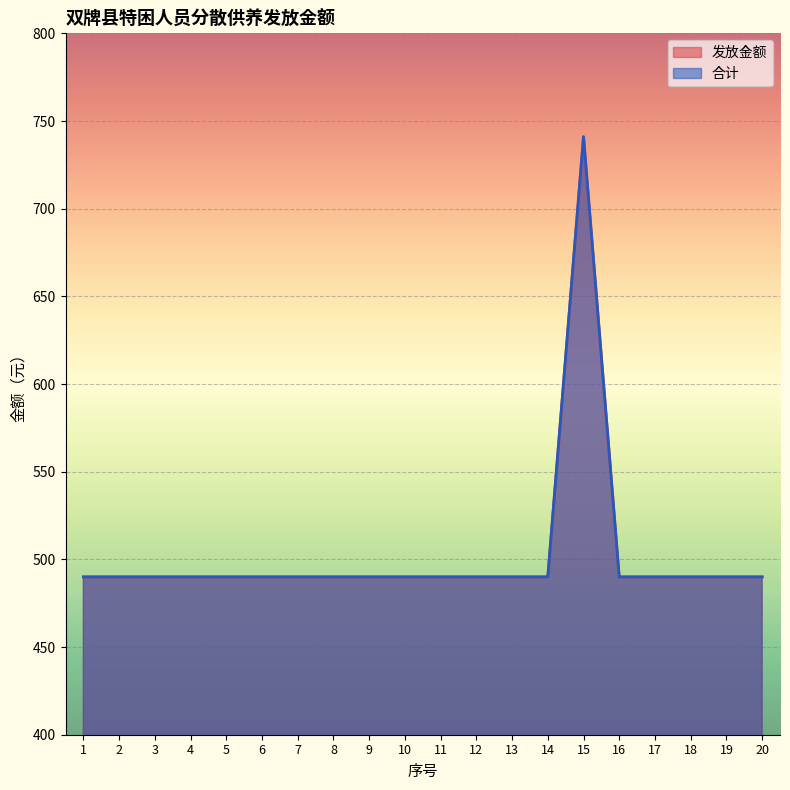

Rank the series by their maximum value, from highest to lowest.

发放金额, 合计